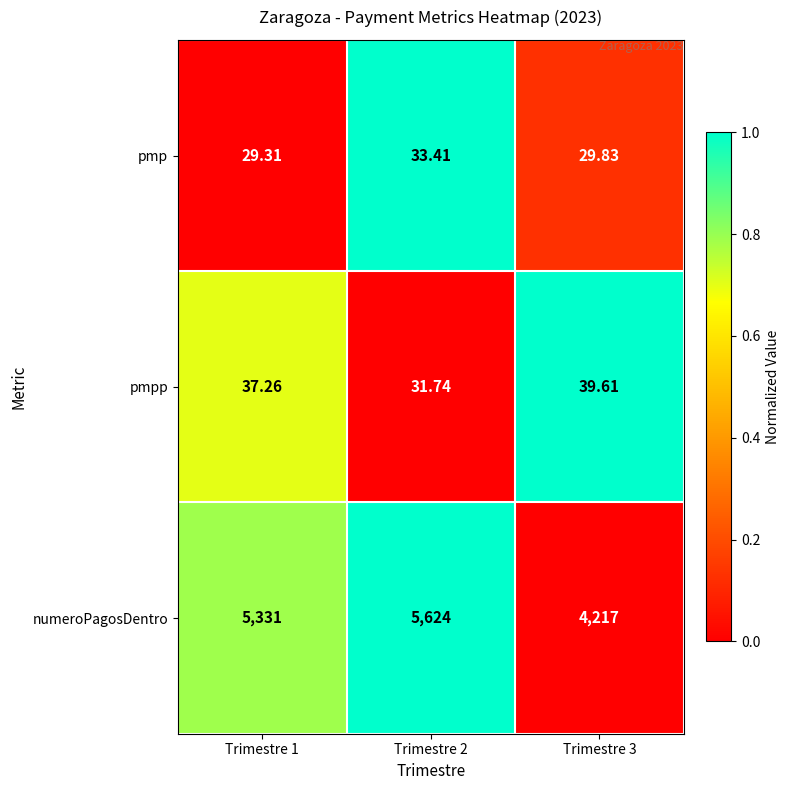

Rank the series at Trimestre 3 from lowest to highest value.

pmp, pmpp, numeroPagosDentro